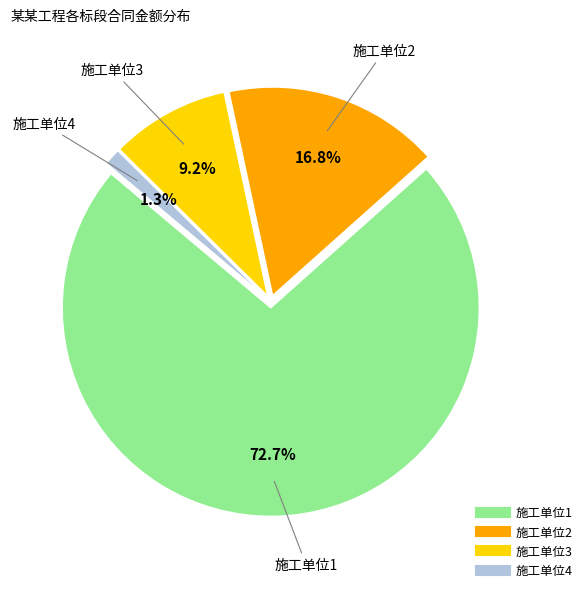

How many slices are in this pie chart?

4